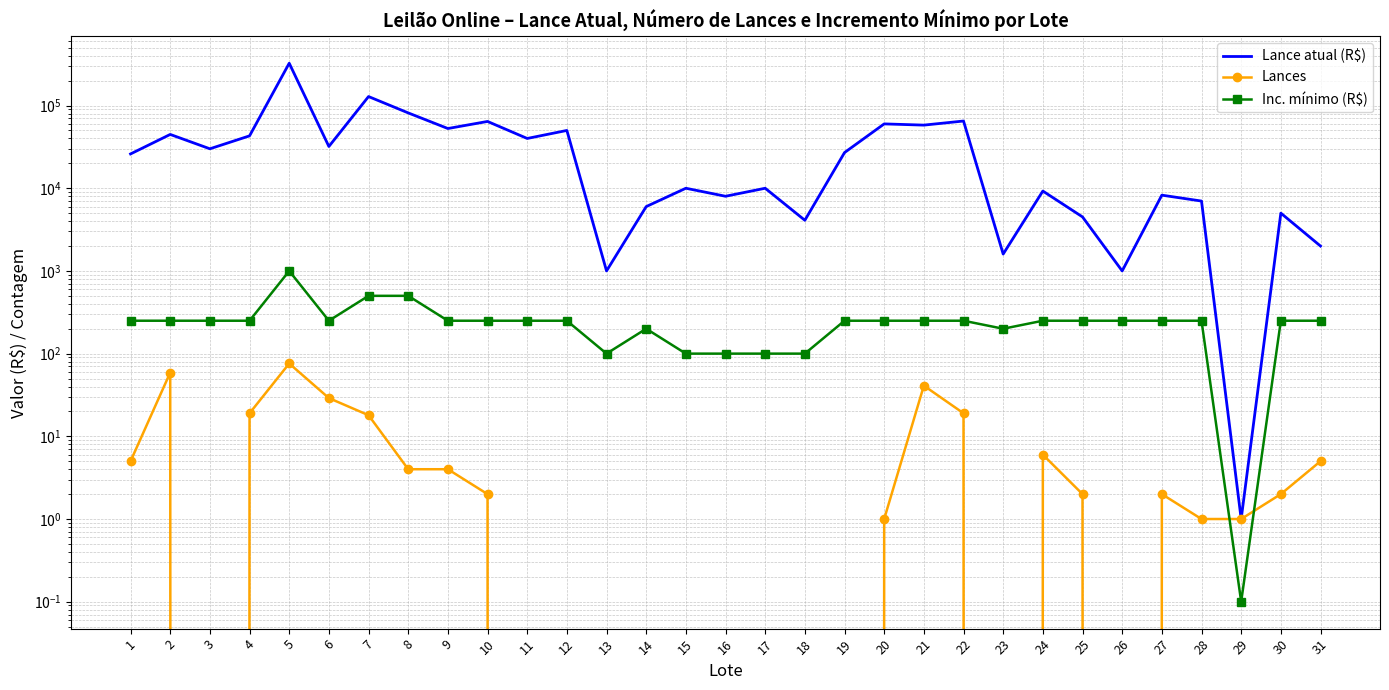

What is the total value across all series at 19?

27250.0